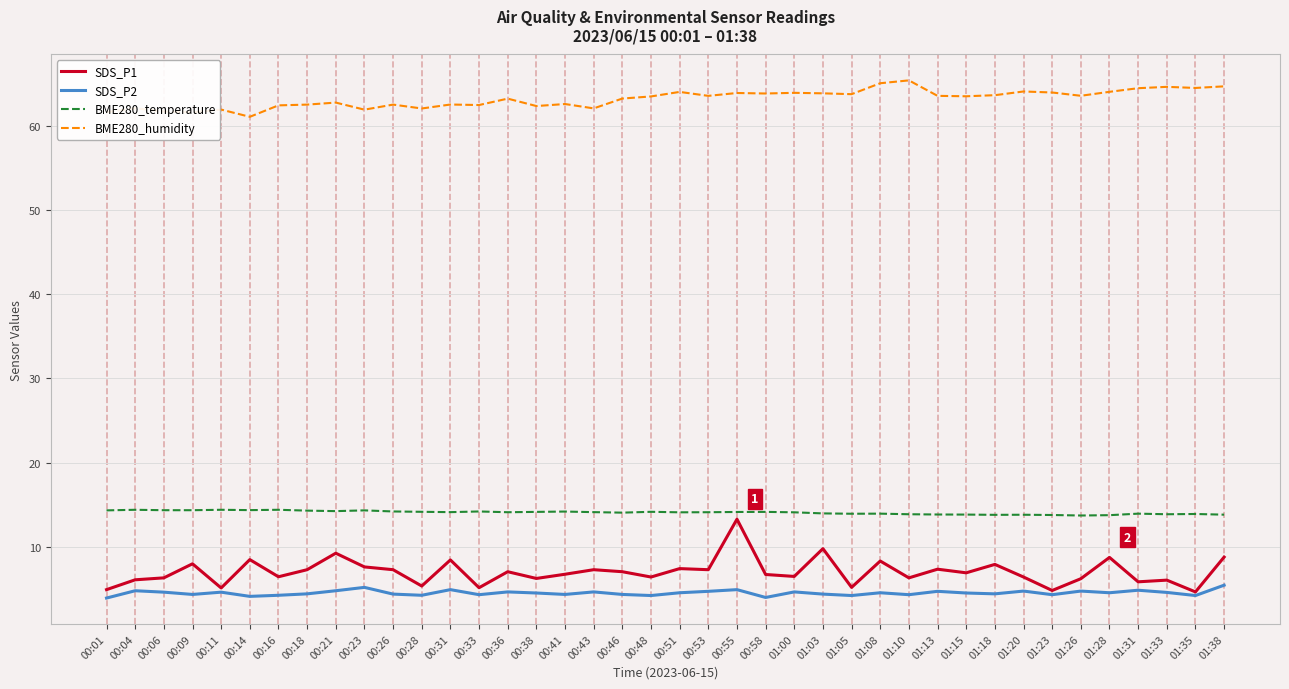

True or false: BME280_humidity and SDS_P1 intersect in this chart.

False